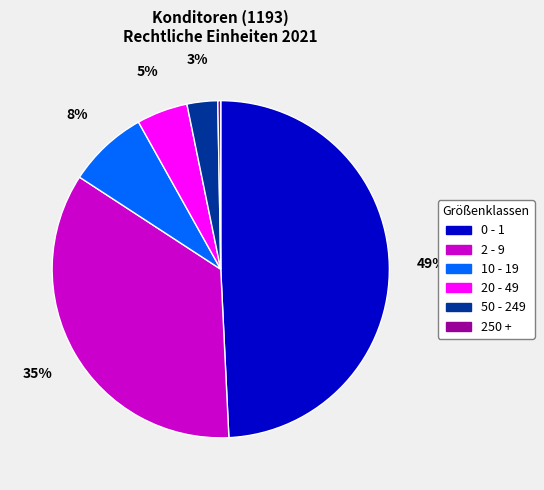

To the nearest percent, what is the average slice percentage?

17%